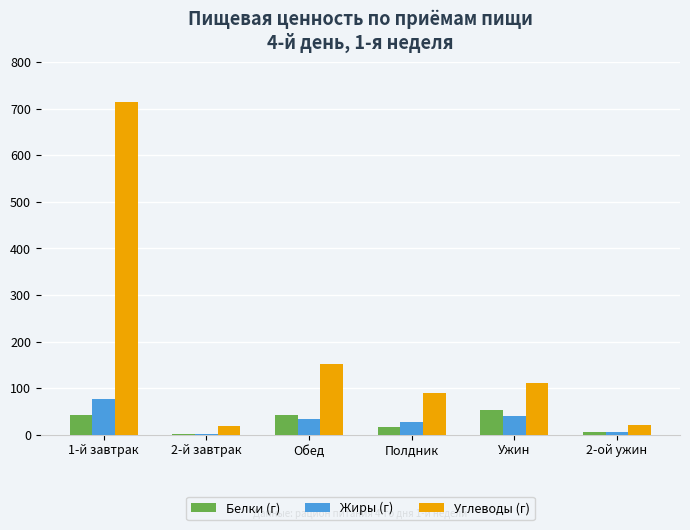

Which series has the largest range (max minus min)?

Углеводы (г)